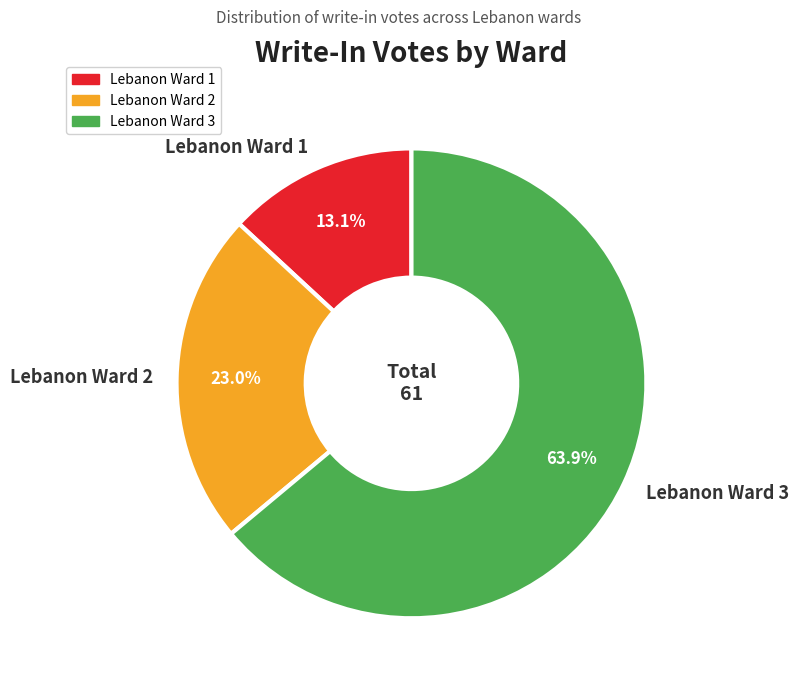

What percentage is the Lebanon Ward 1 slice, to the nearest percent?

13%